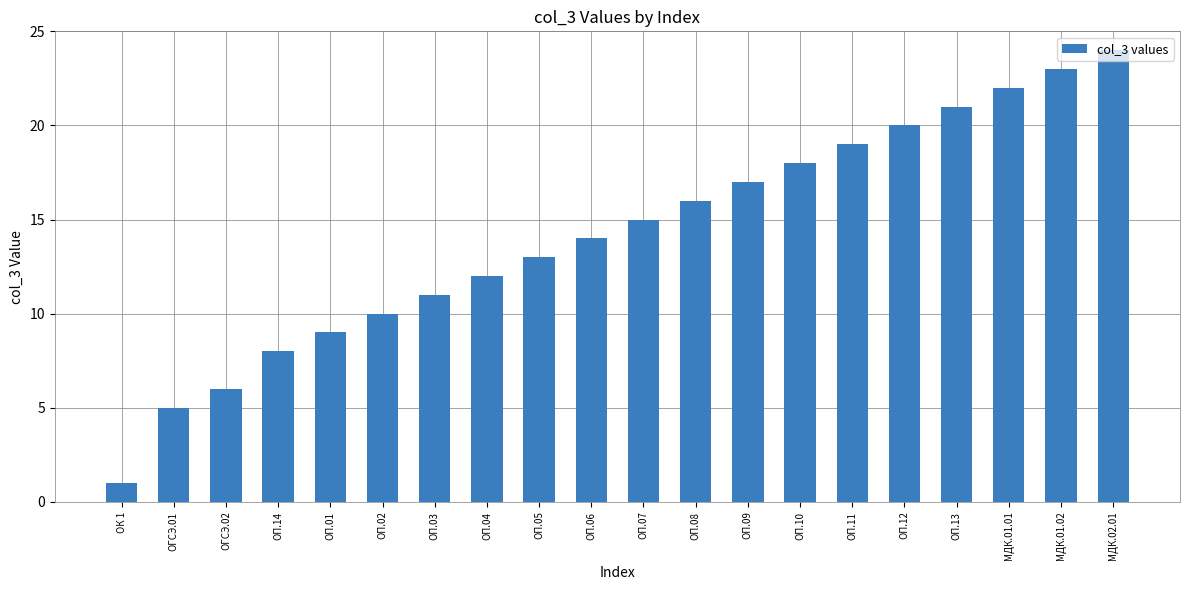

What is the maximum value shown in the chart?

24